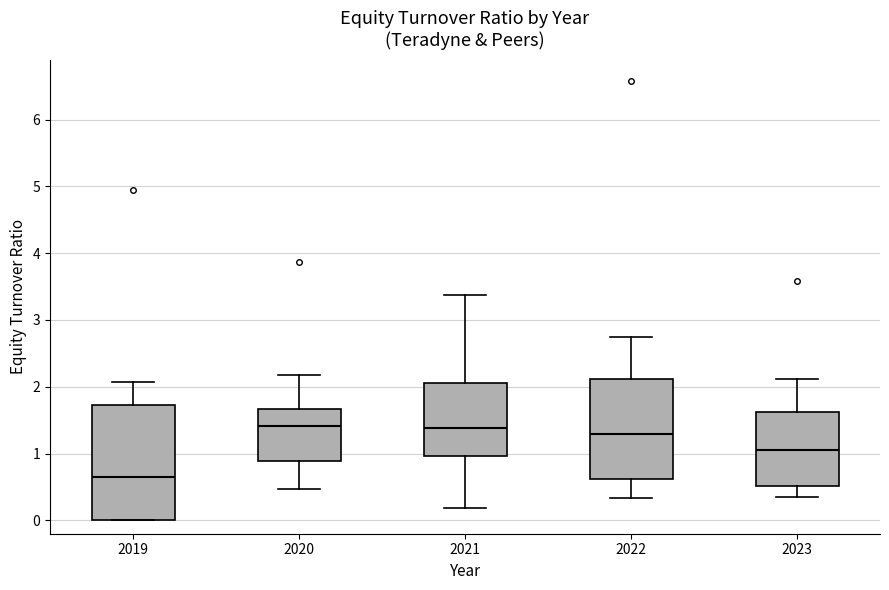

Where does the median line of the box at x = 2023 sit on the y-axis? The values are not printed on the chart, so give them approximately, as read against the axis.

1.1